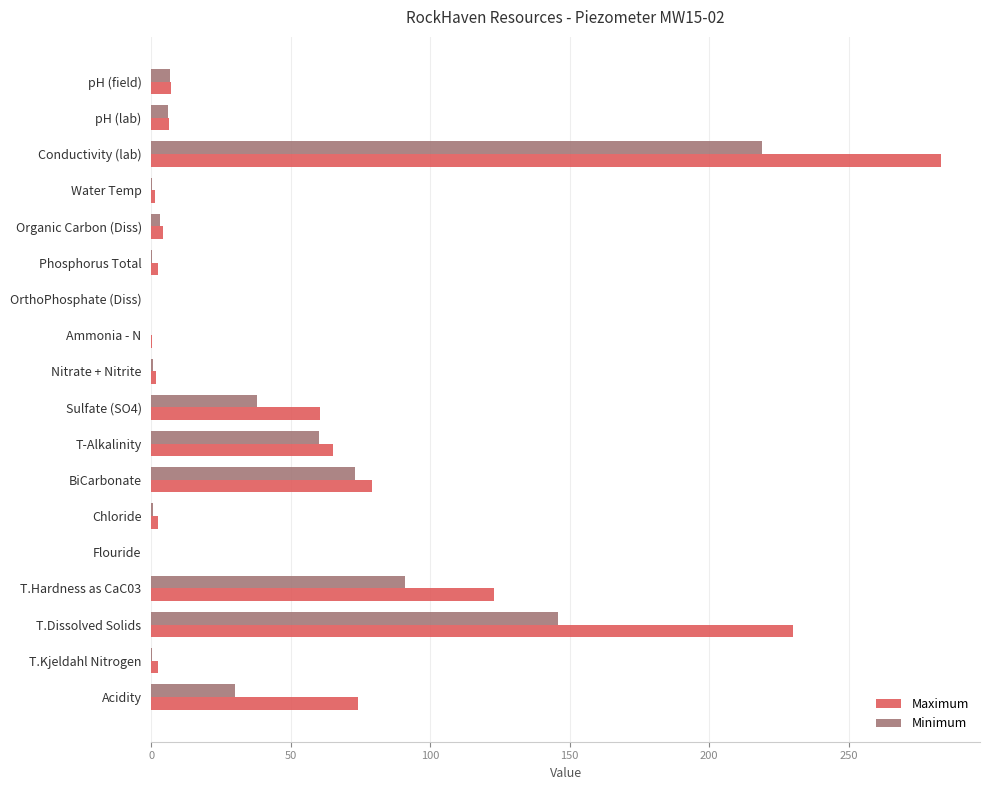

At which category does the chart reach its peak across all series?

Conductivity (lab)